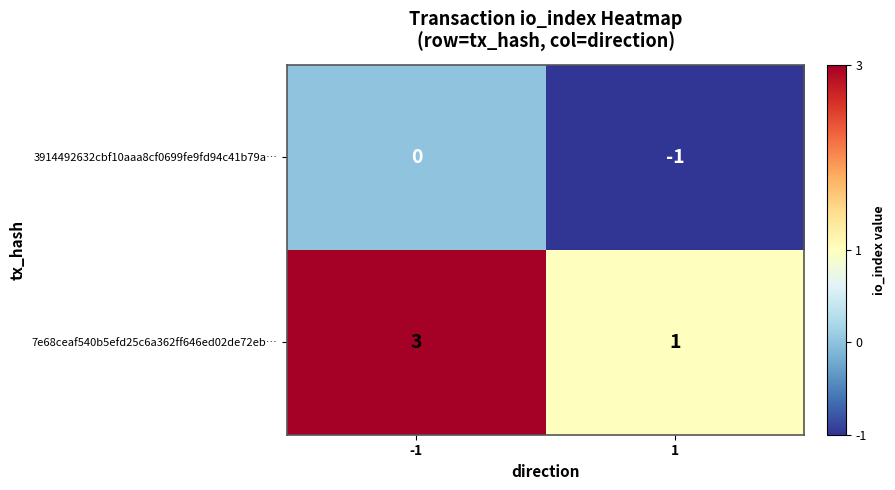

Is it true that 7e68ceaf540b5efd25c6a362ff646ed02de72eb… equals 3 at -1?

True